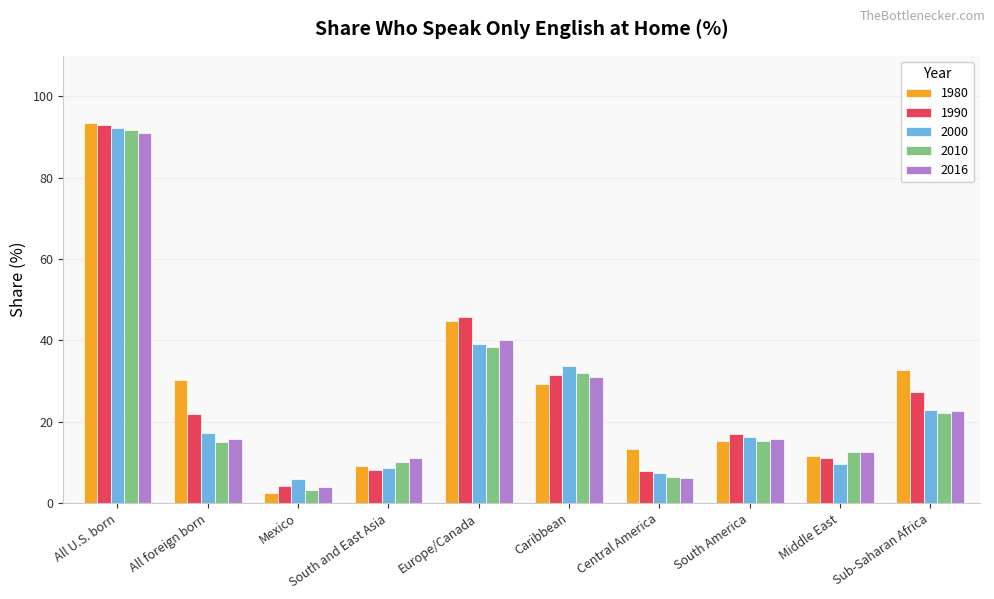

What is the sum of all 2010 values?

246.9